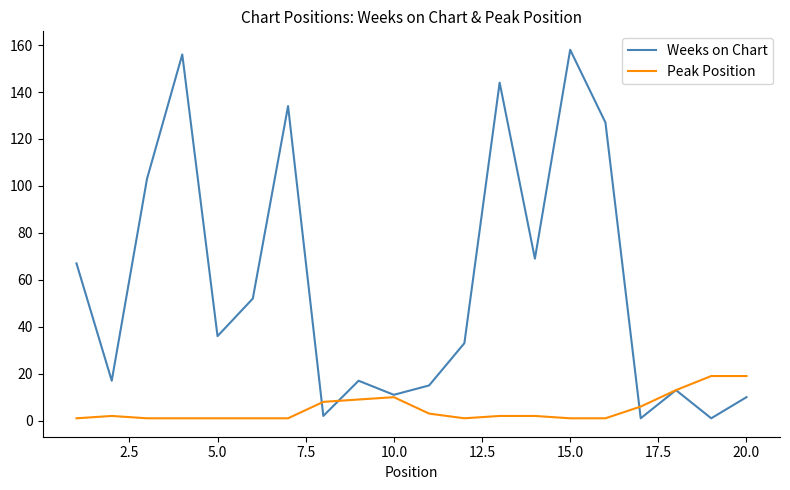

Which series has the largest range (max minus min)?

Weeks on Chart